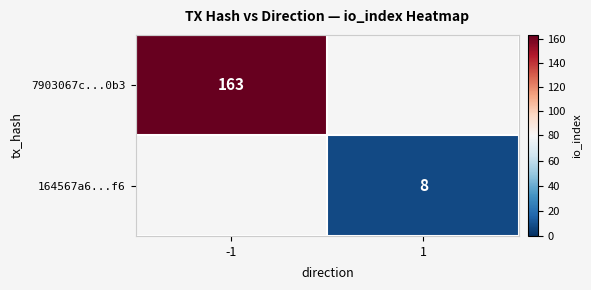

What is the minimum value shown in the chart?

8.0